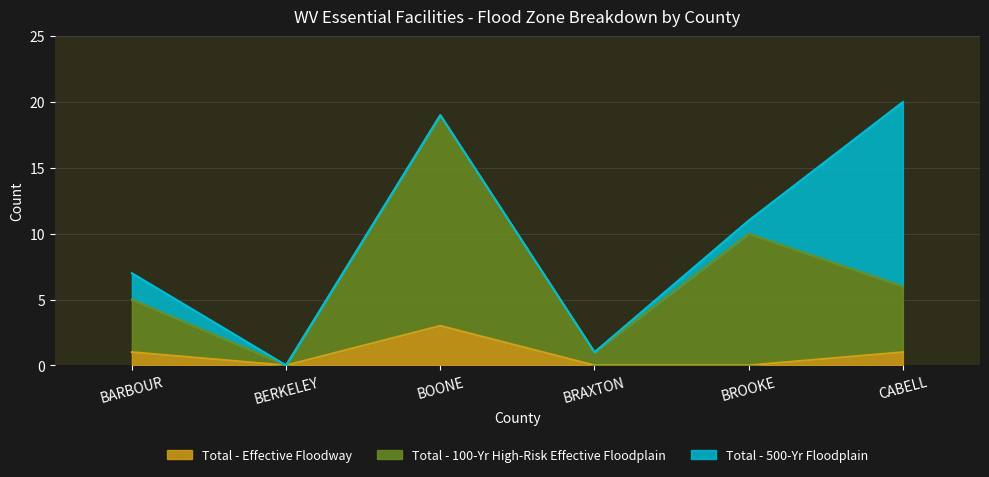

What is the difference between the Total - 100-Yr High-Risk Effective Floodplain values at CABELL and BRAXTON?

5